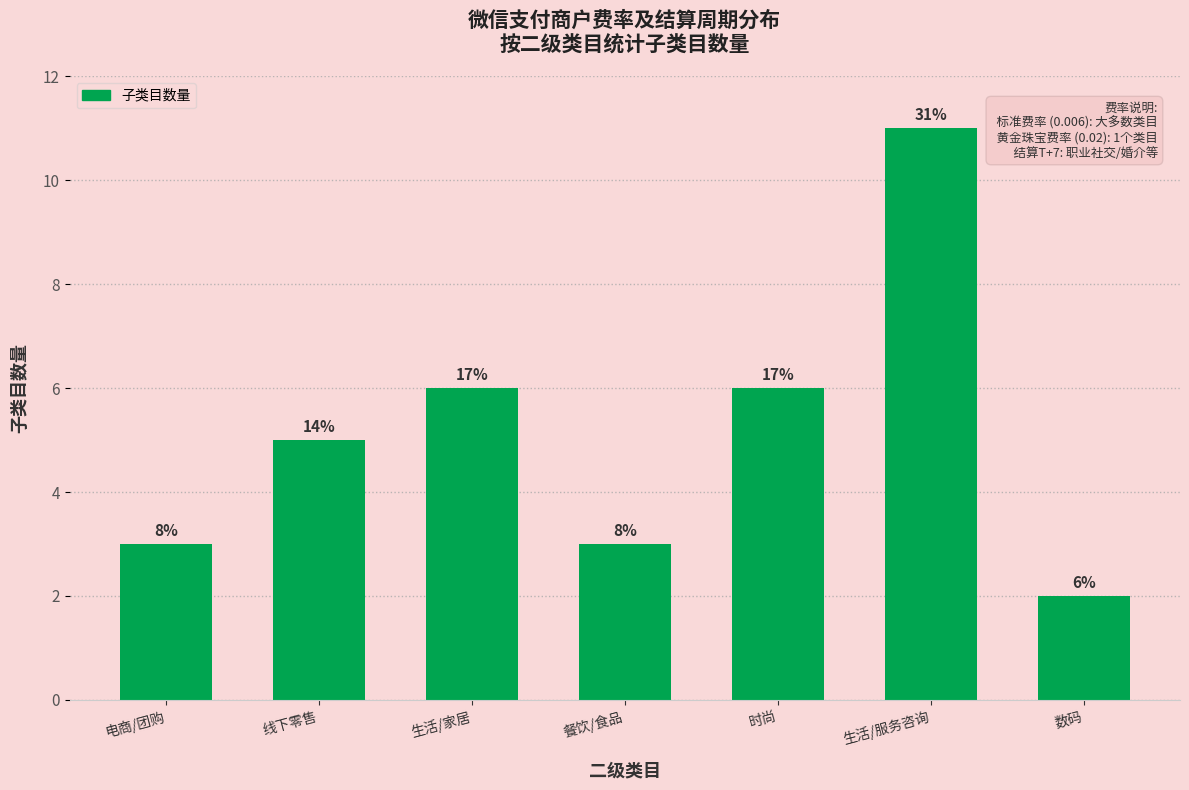

What is the average value?

5